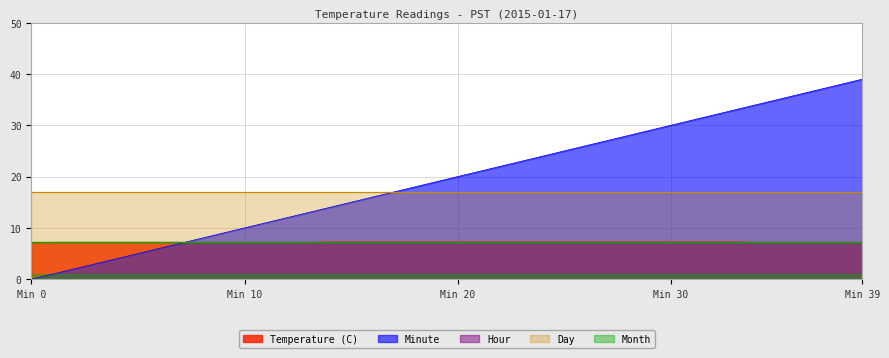

List the series in order of their peak value, lowest first.

Hour, Month, Temperature (C), Day, Minute